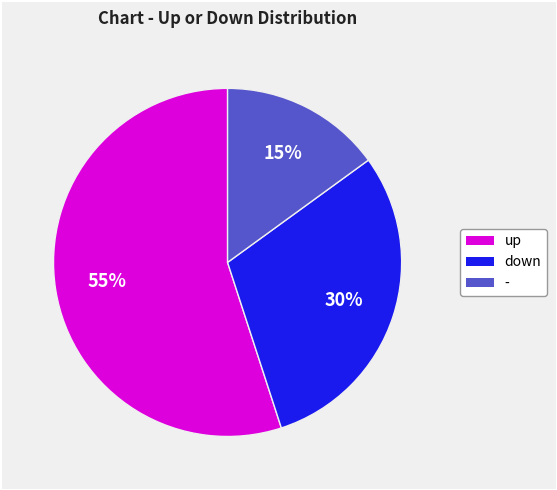

To the nearest percent, what portion does up represent?

55%